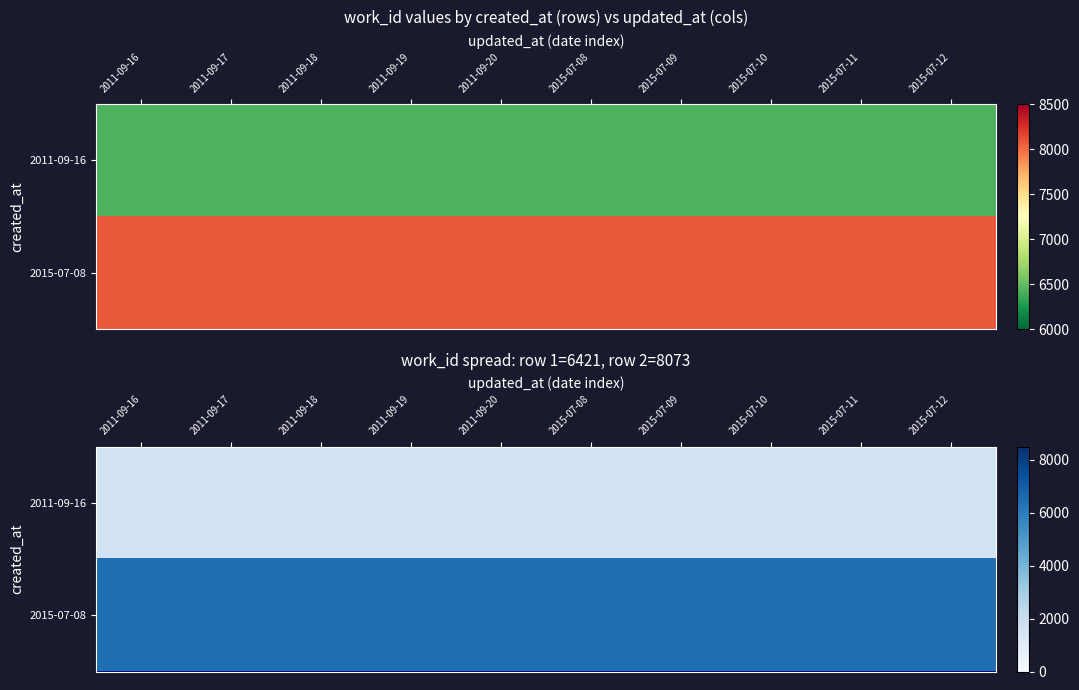

At 2015-07-12, list the series in order from largest to smallest.

2015-07-08, 2011-09-16